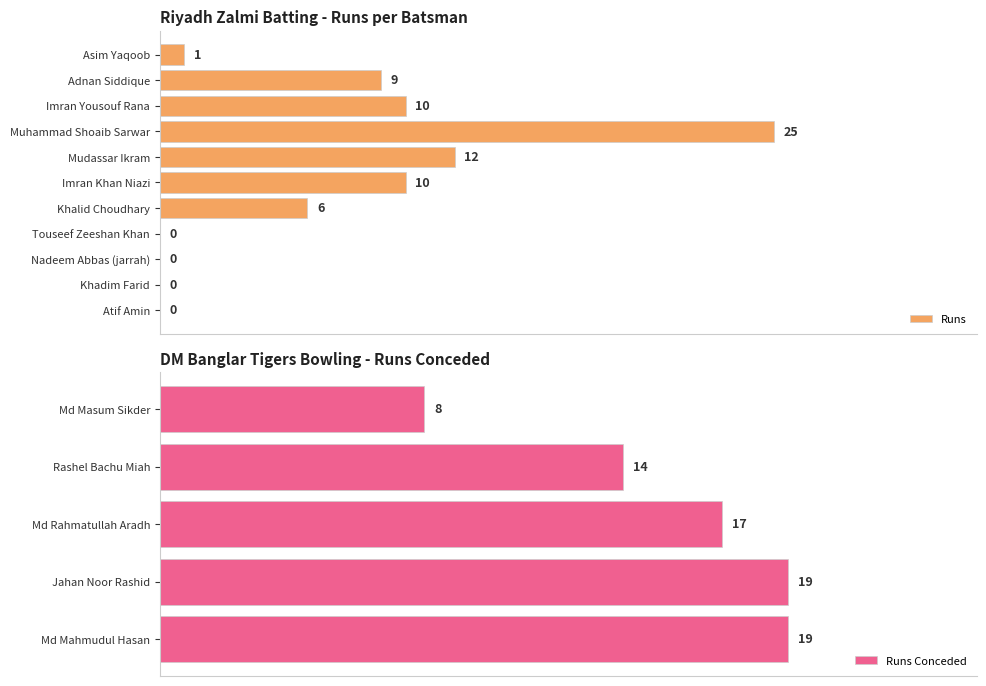

Count the number of values greater than 6.

5